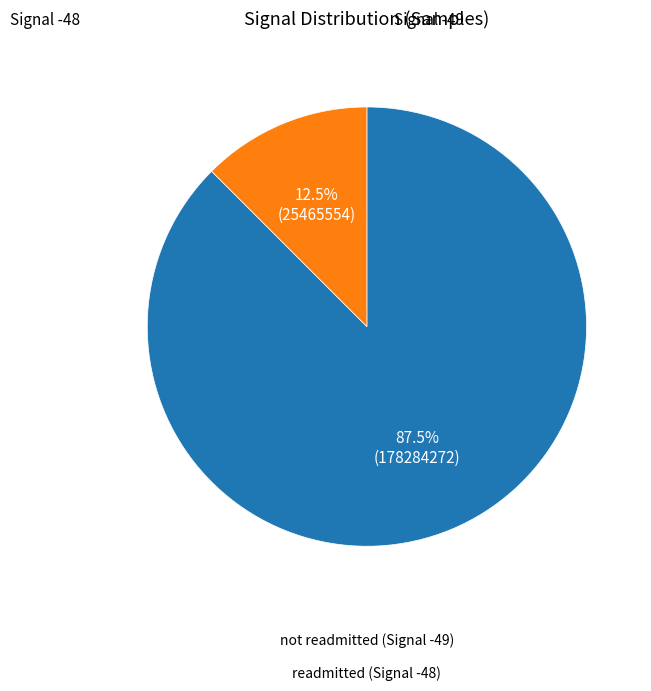

Is there any slice that represents more than half of the pie?

Yes